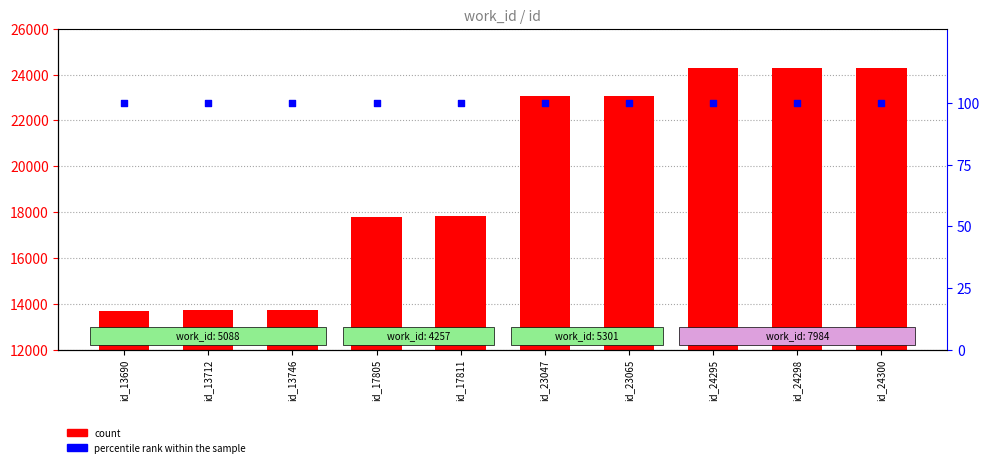

Which series contains the highest Y value?

count